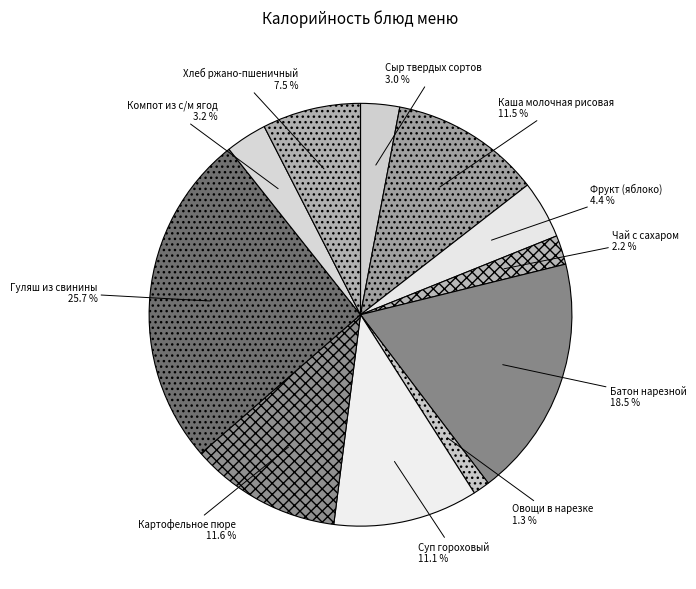

To the nearest percent, what is the combined percentage of Сыр твердых сортов and Фрукт (яблоко)?

7%